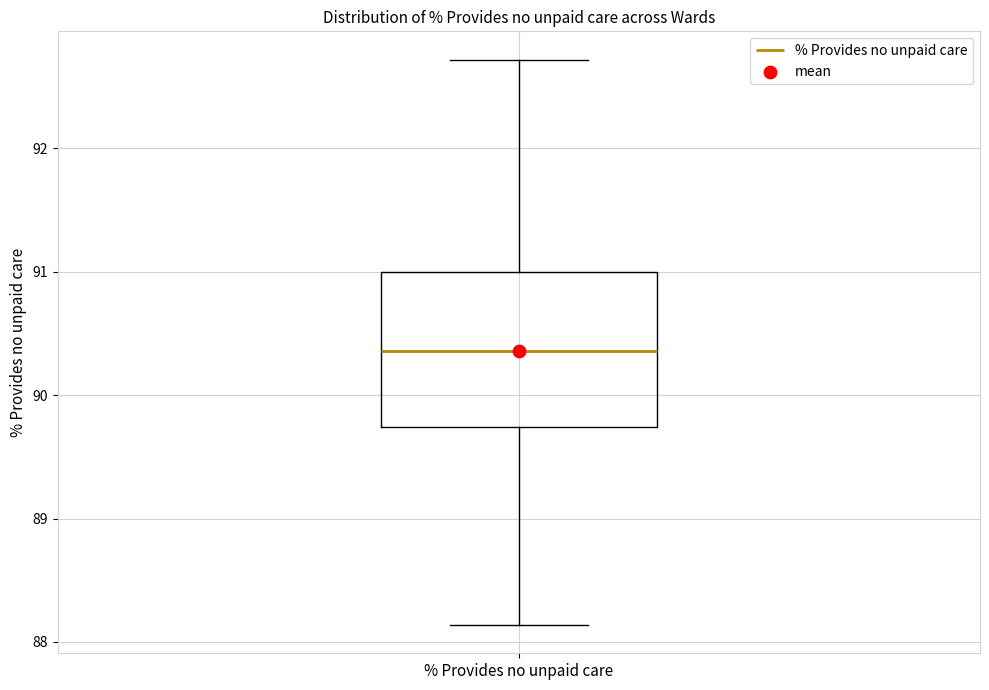

Read this box plot against the y-axis: the position of the median line, the range covered by the box, and the ends of both whiskers. The values are not printed on the chart, so give them approximately, as read against the axis.

median 90.4, box 89.7 to 91.0, whiskers 88.1 to 92.7